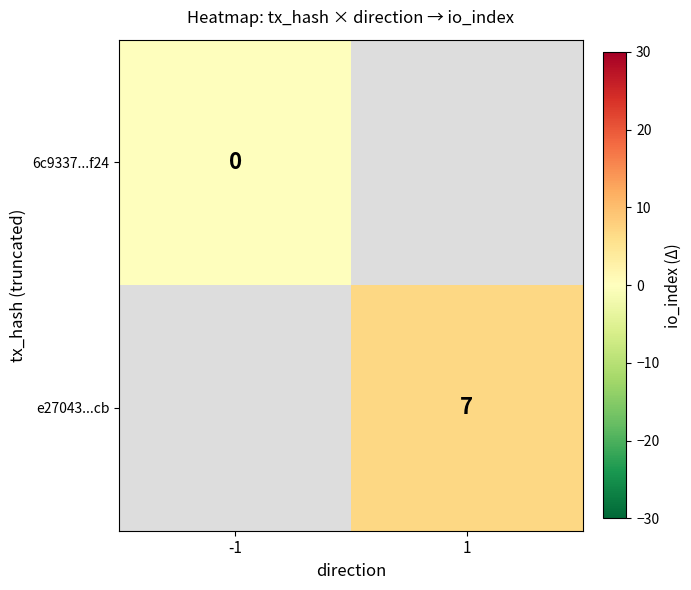

The e27043...cb series shows 7 at 1. True or false?

True